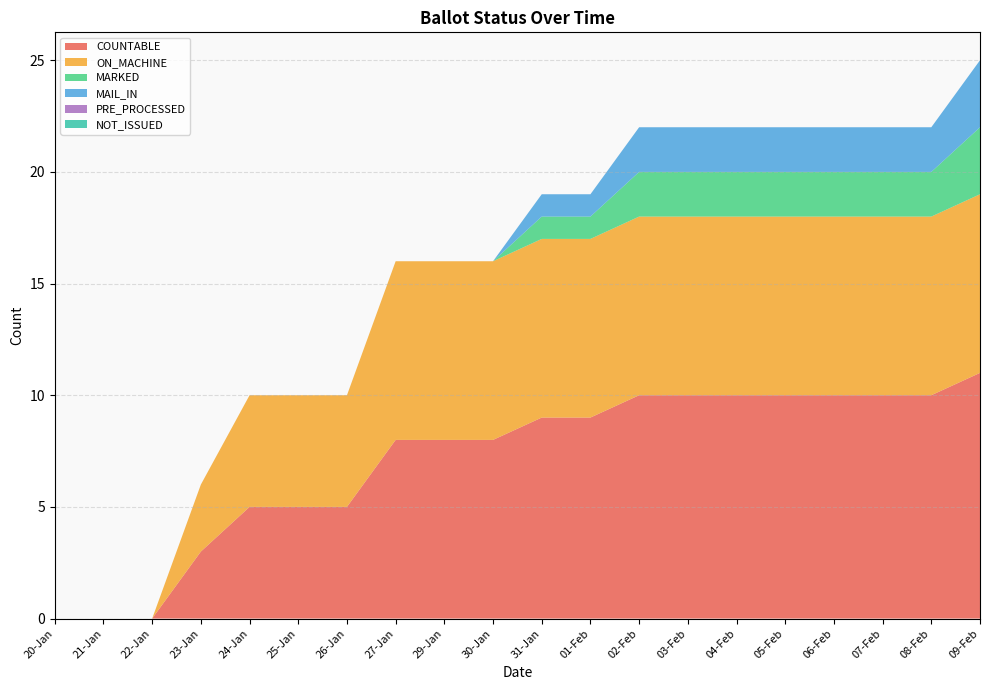

Reading left to right, transcribe all the data shown in this chart.

COUNTABLE: 0	0	0	3	5	5	5	8	8	8	9	9	10	10	10	10	10	10	10	11
ON_MACHINE: 0	0	0	3	5	5	5	8	8	8	8	8	8	8	8	8	8	8	8	8
MARKED: 0	0	0	0	0	0	0	0	0	0	1	1	2	2	2	2	2	2	2	3
MAIL_IN: 0	0	0	0	0	0	0	0	0	0	1	1	2	2	2	2	2	2	2	3
PRE_PROCESSED: 0	0	0	0	0	0	0	0	0	0	0	0	0	0	0	0	0	0	0	0
NOT_ISSUED: 0	0	0	0	0	0	0	0	0	0	0	0	0	0	0	0	0	0	0	0